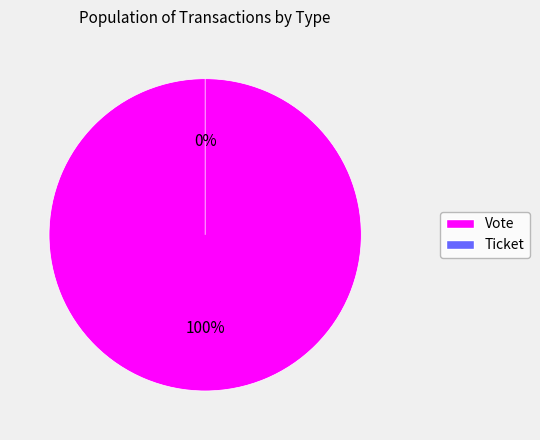

How many slices are in this pie chart?

2